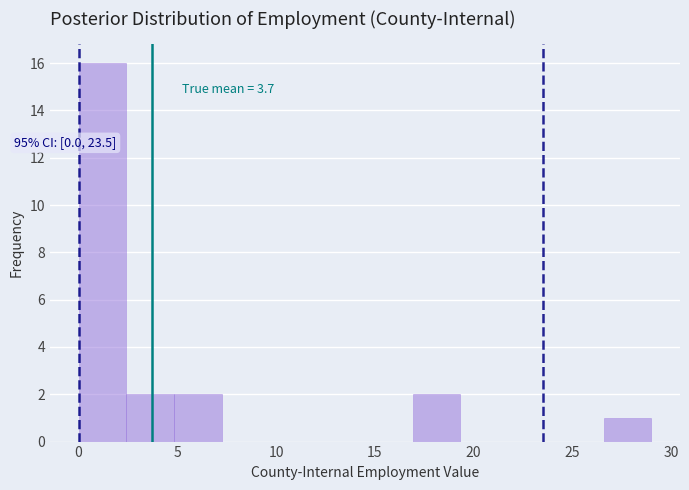

Over which range of the x-axis is the bar tallest?

0.0 to 2.5